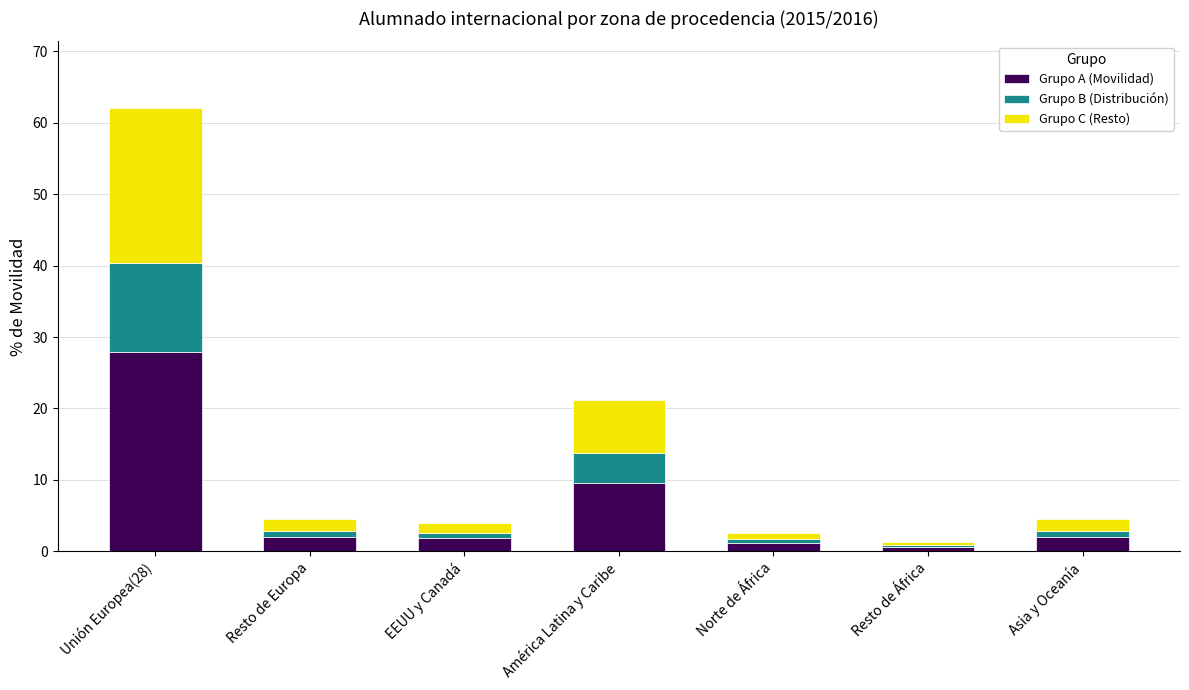

Is it true that Grupo A (Movilidad) equals 9.5 at América Latina y Caribe?

True